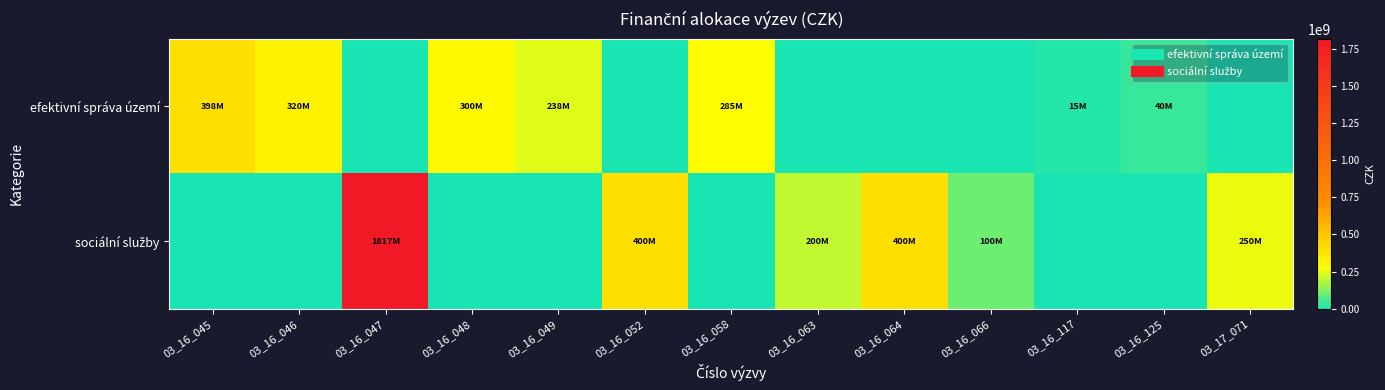

What is the spread (max minus min) of values at 03_16_046?

320000000